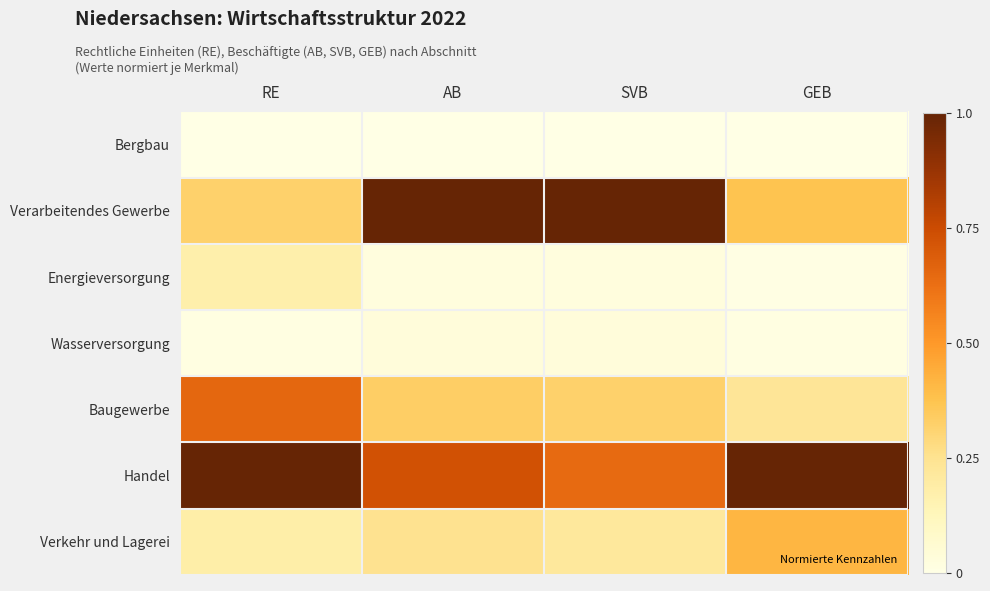

Count the number of categories in the chart.

4